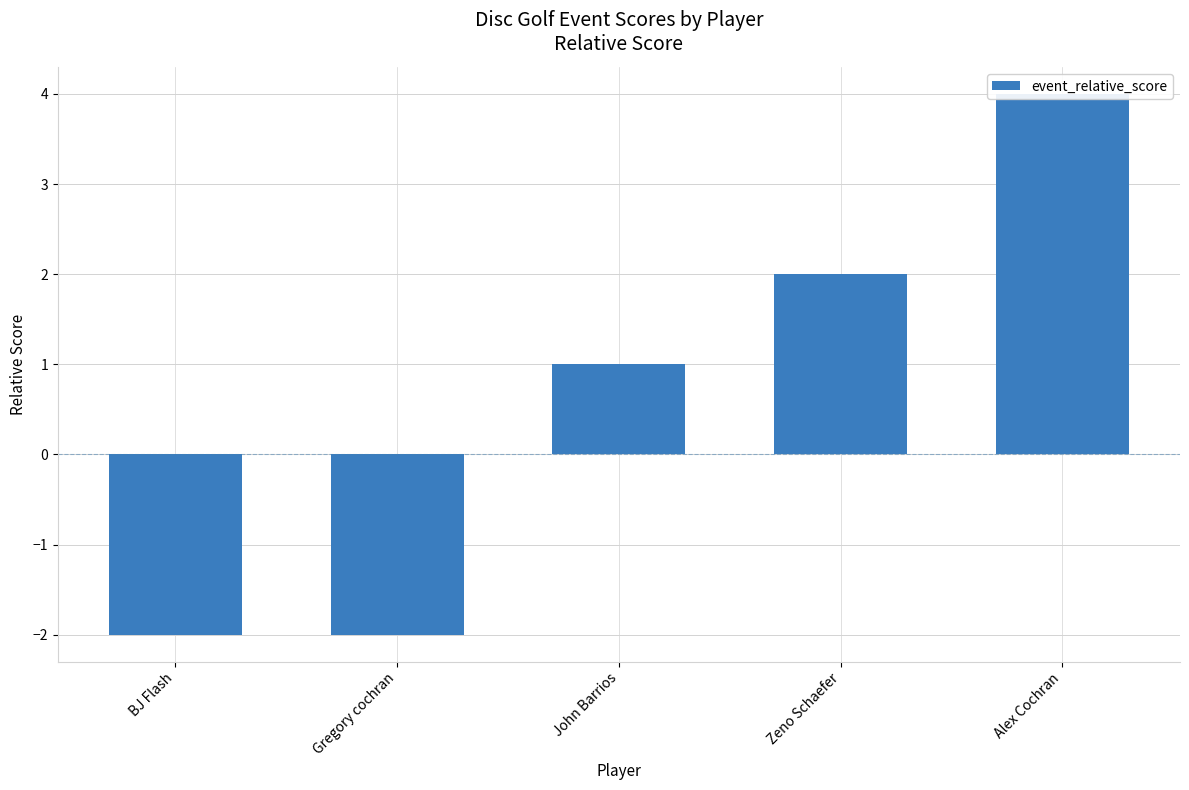

Reading right to left, what are all the values shown in this chart?

4	2	1	-2	-2